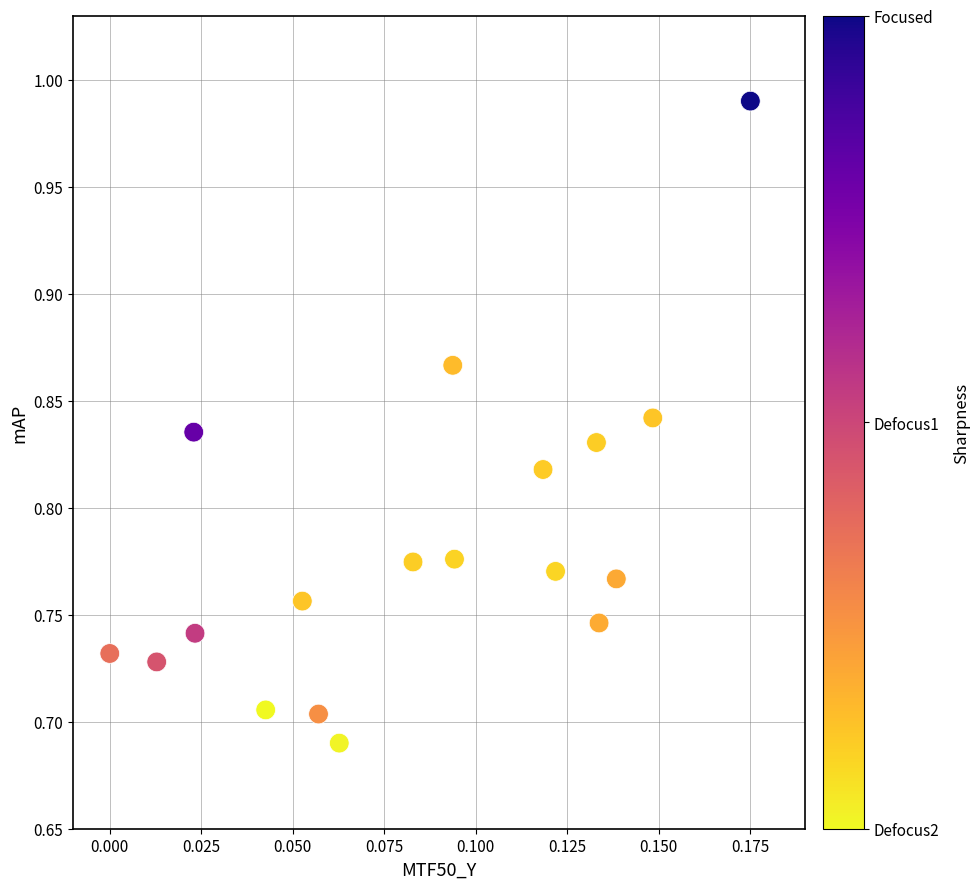

What is the range of Y values (max minus min)?

0.3